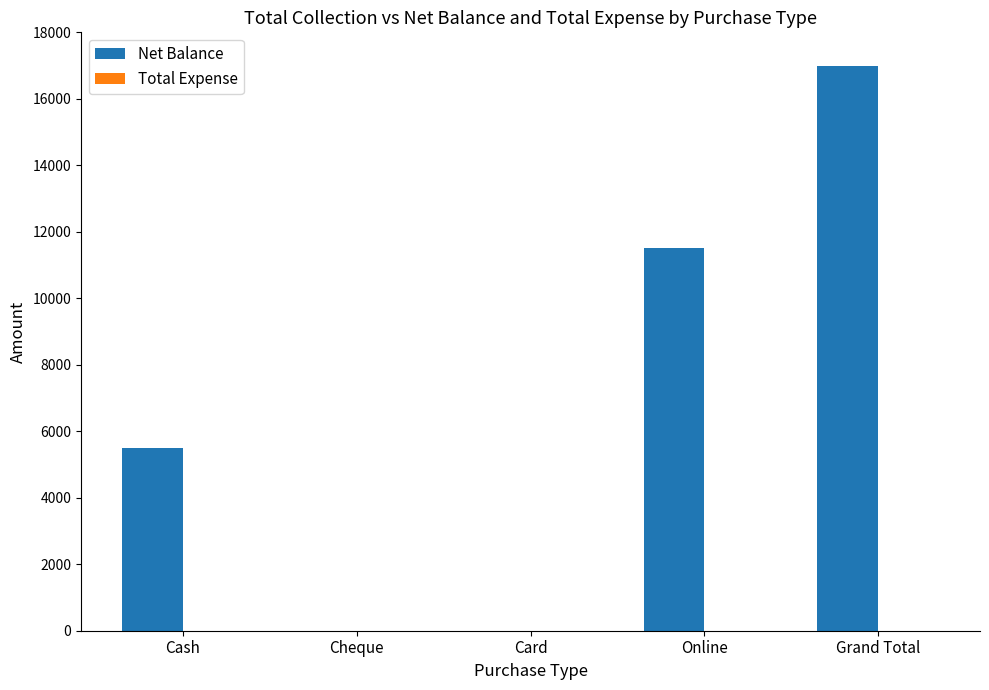

The chart shows a value of -5927 at Card. True or false?

False